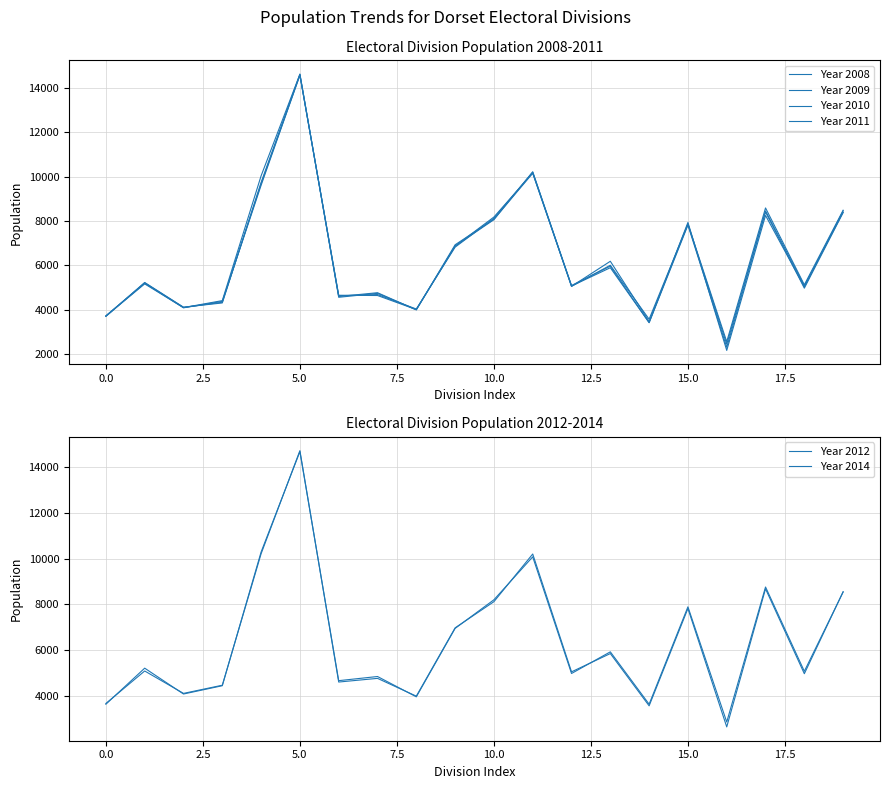

How many values in the Year 2014 series exceed 5217?

9